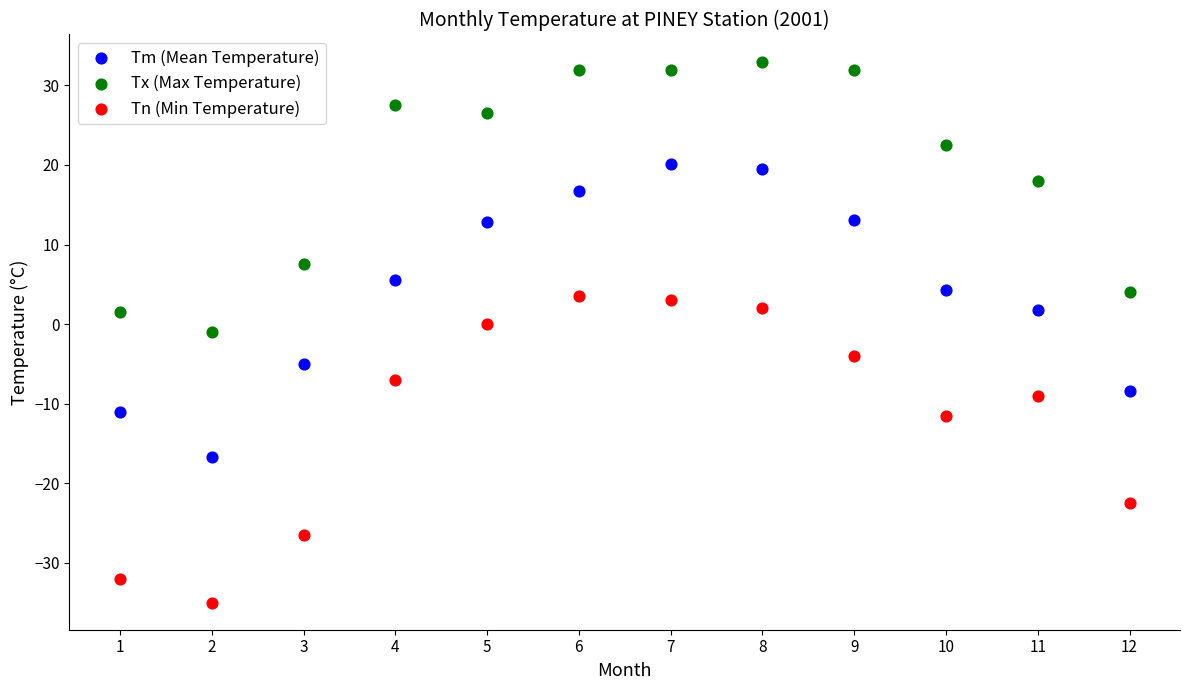

Which series contains the lowest Y value?

Tn (Min Temperature)